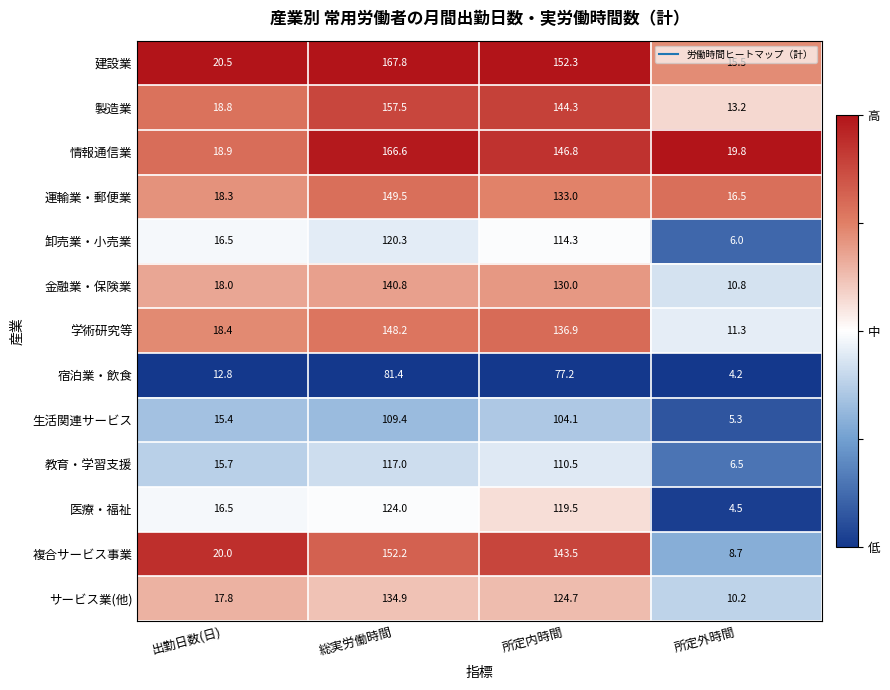

Is it true that 宿泊業・飲食 equals 6.5 at 所定外時間?

False